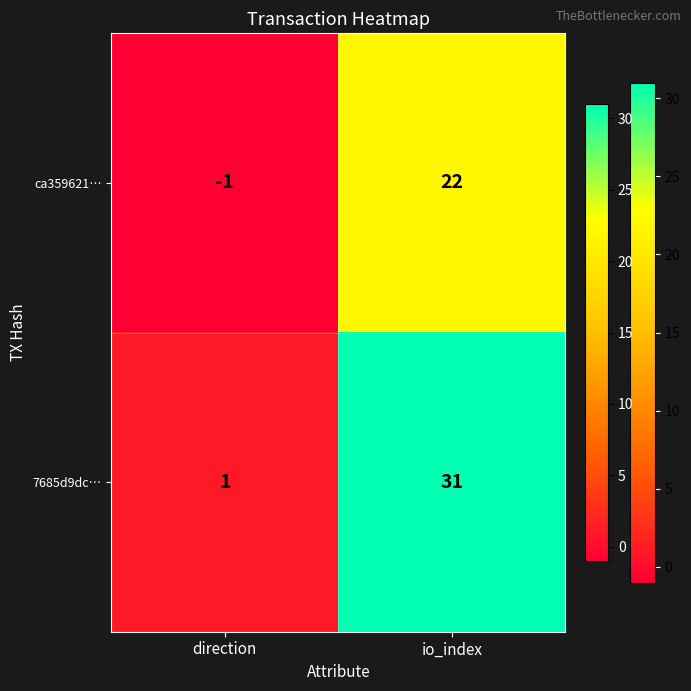

Which category has the lowest value across all series?

direction